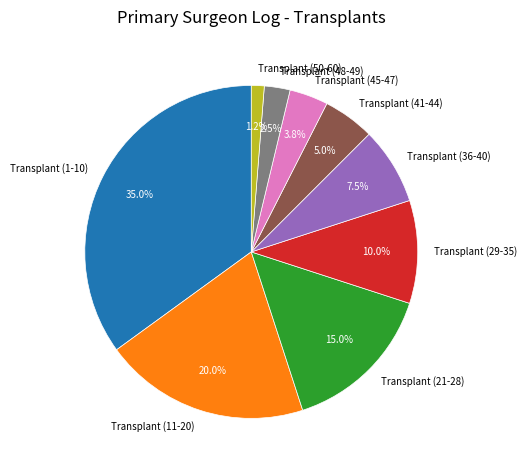

Does Transplant (36-40) represent more than half of the total?

No